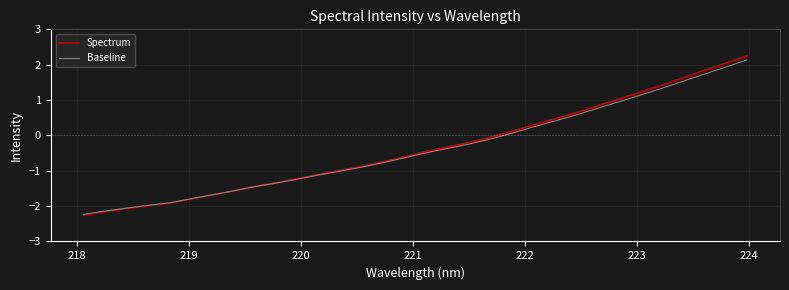

What is the difference between the maximum and minimum values in the Baseline series?

4.4